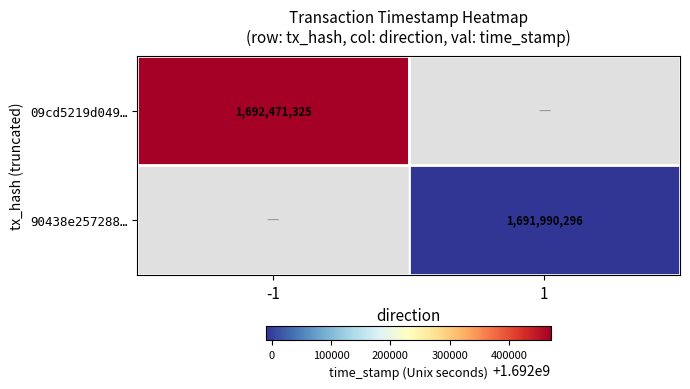

The 90438e257288… series shows 2768076359 at 1. True or false?

False